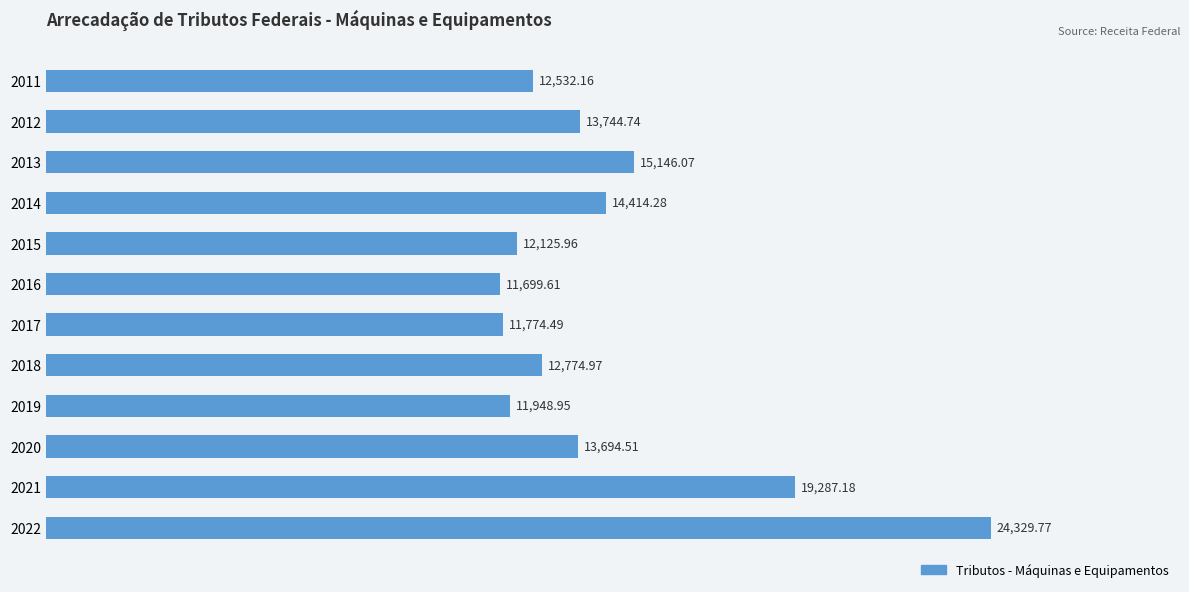

List the labels in order of value, smallest first.

2016, 2017, 2019, 2015, 2011, 2018, 2020, 2012, 2014, 2013, 2021, 2022